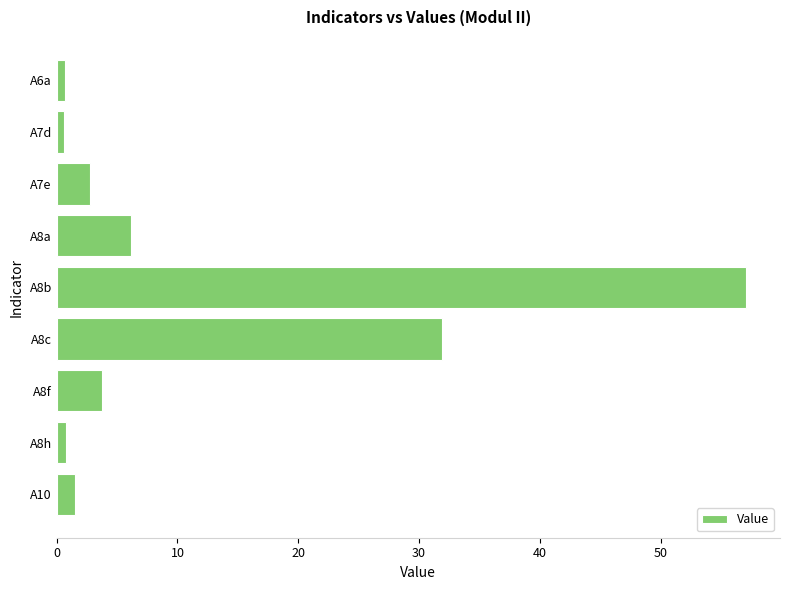

True or false: the data shows 10.0 at A8a.

False